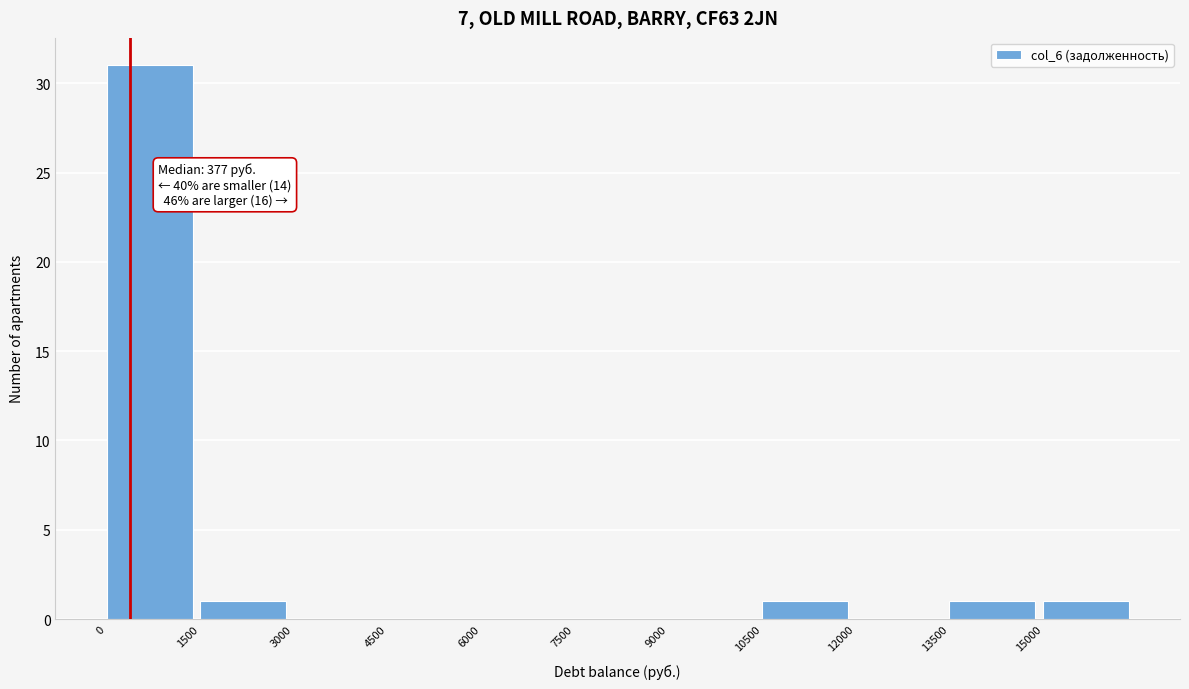

Over which range of the x-axis is the bar tallest?

0 to 1500